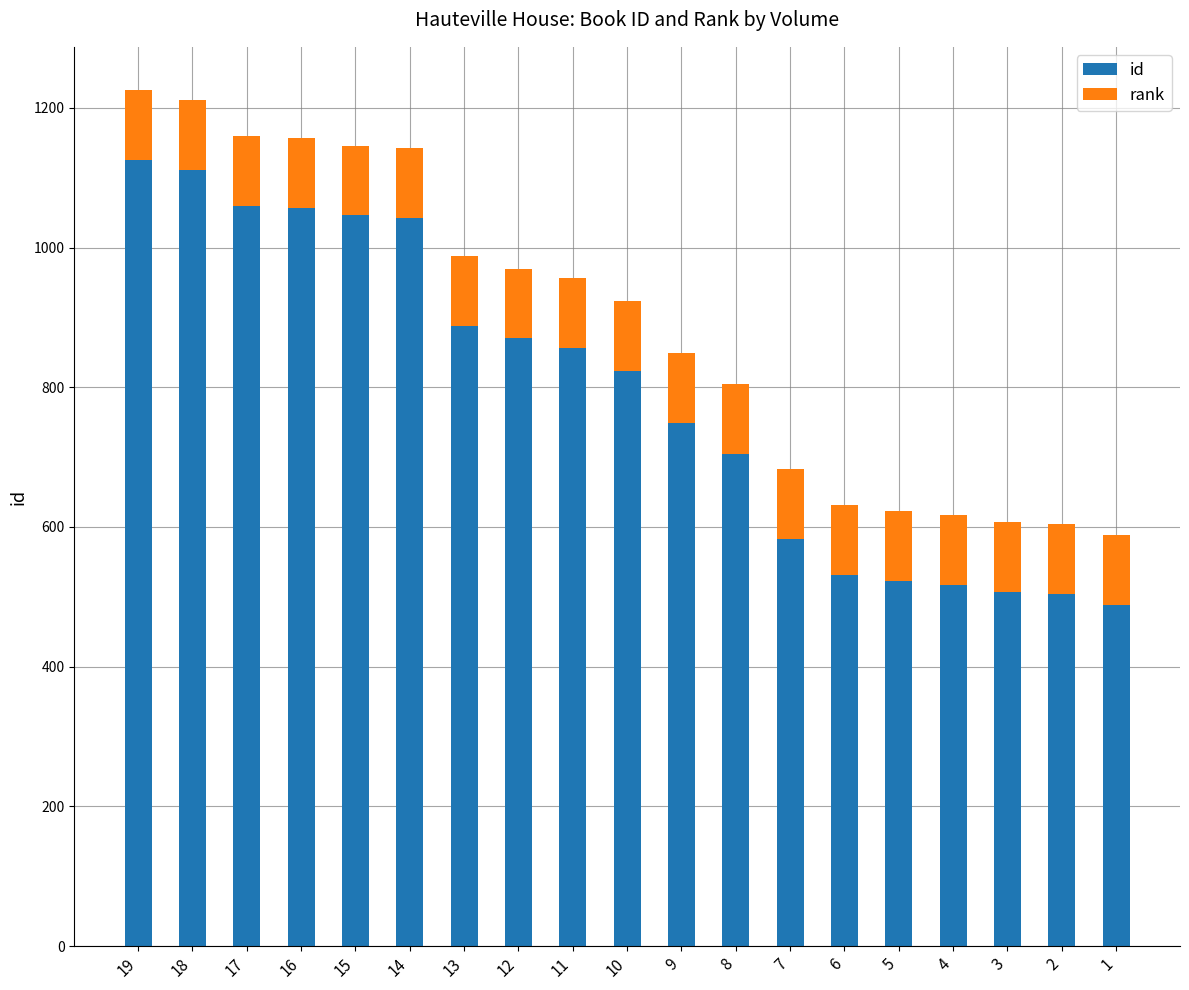

Is it true that id equals 270 at 2?

False